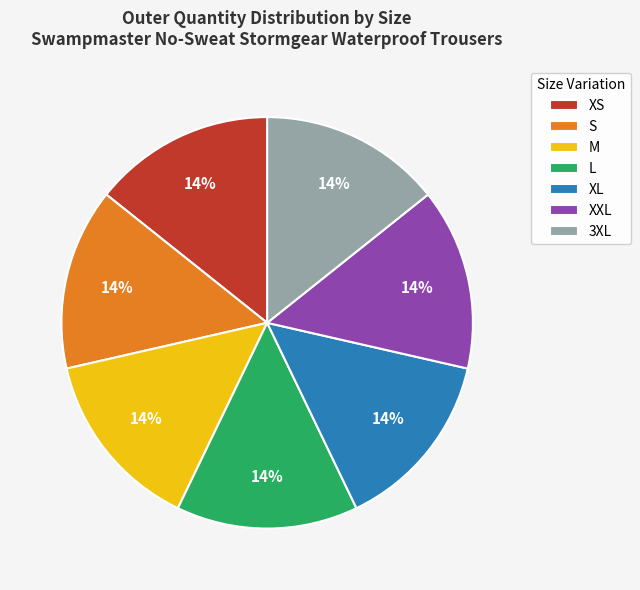

Does any single category account for the majority?

No